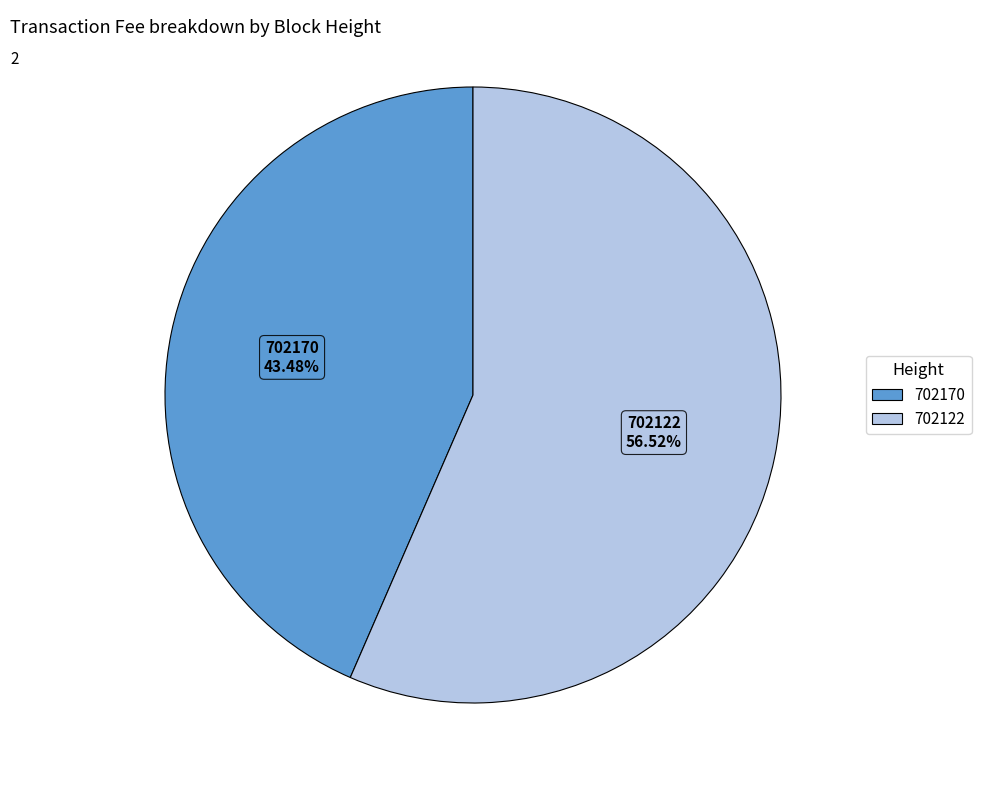

Combined, what portion of the pie is 702170 and 702122?

100.0%